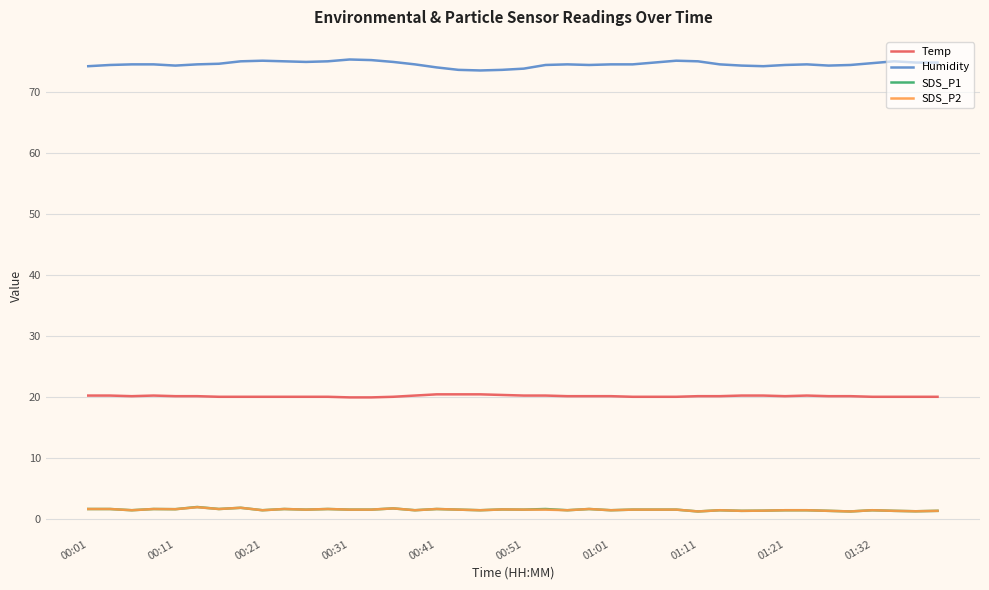

True or false: SDS_P2 and Temp cross at least once.

False